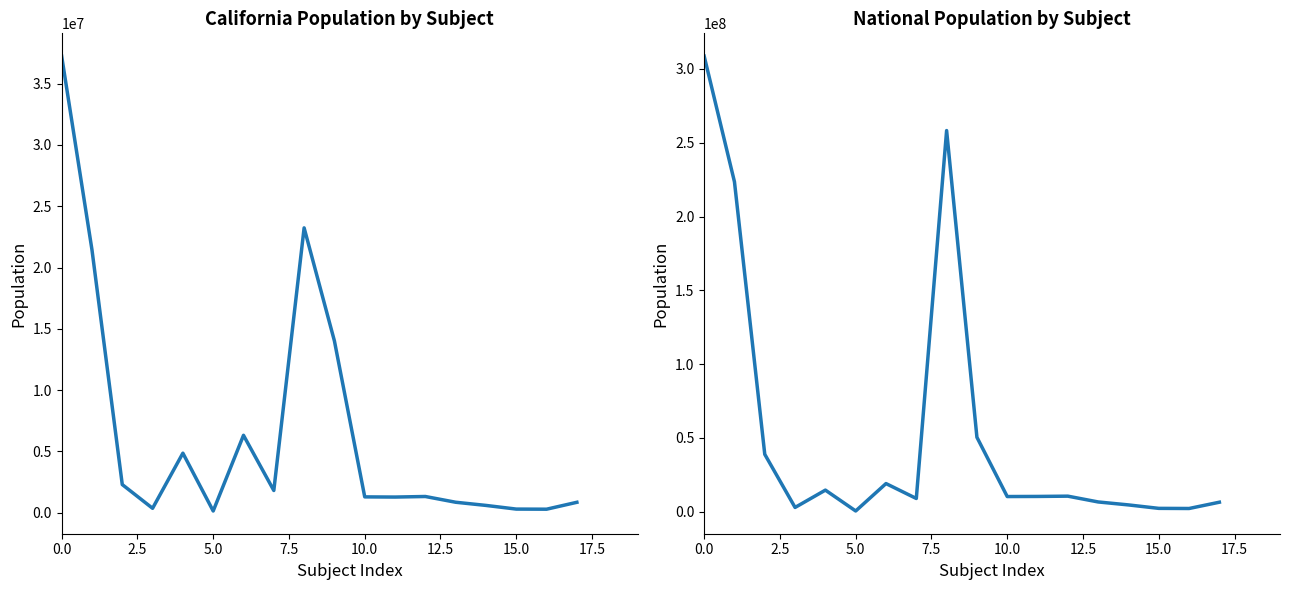

How many data points in California are above 1325915?

8